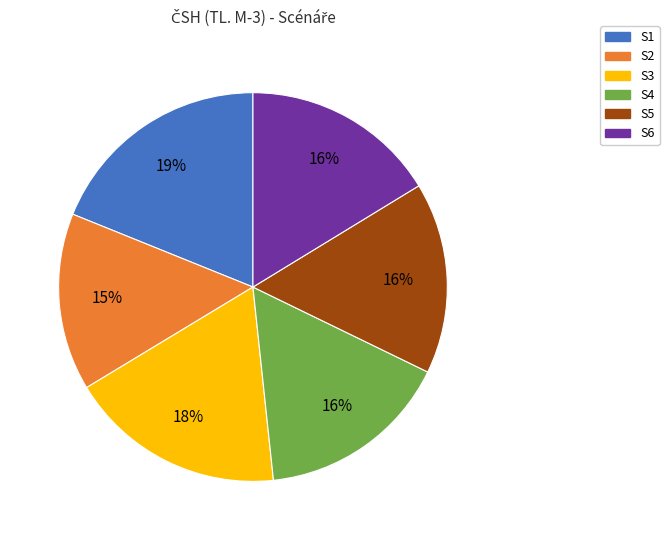

To the nearest percent, what portion does S6 represent?

16%